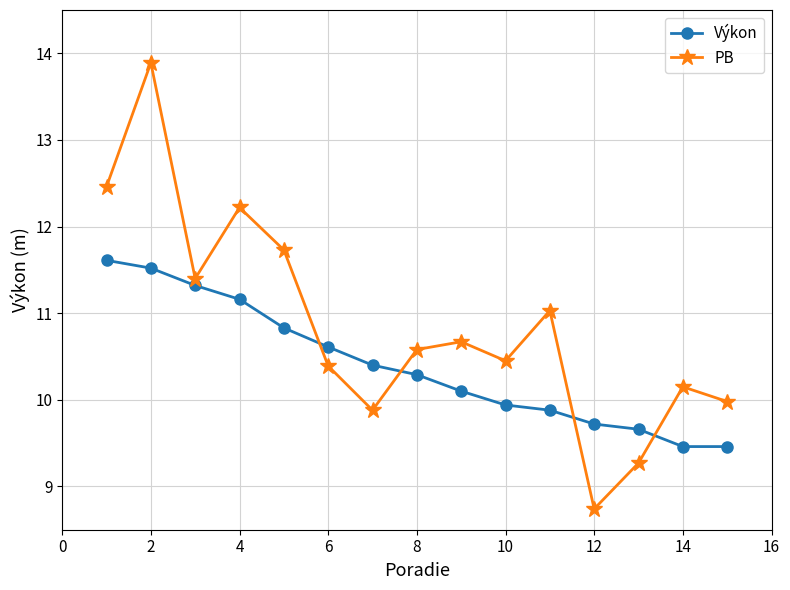

What is the sum of all Výkon values?

156.0